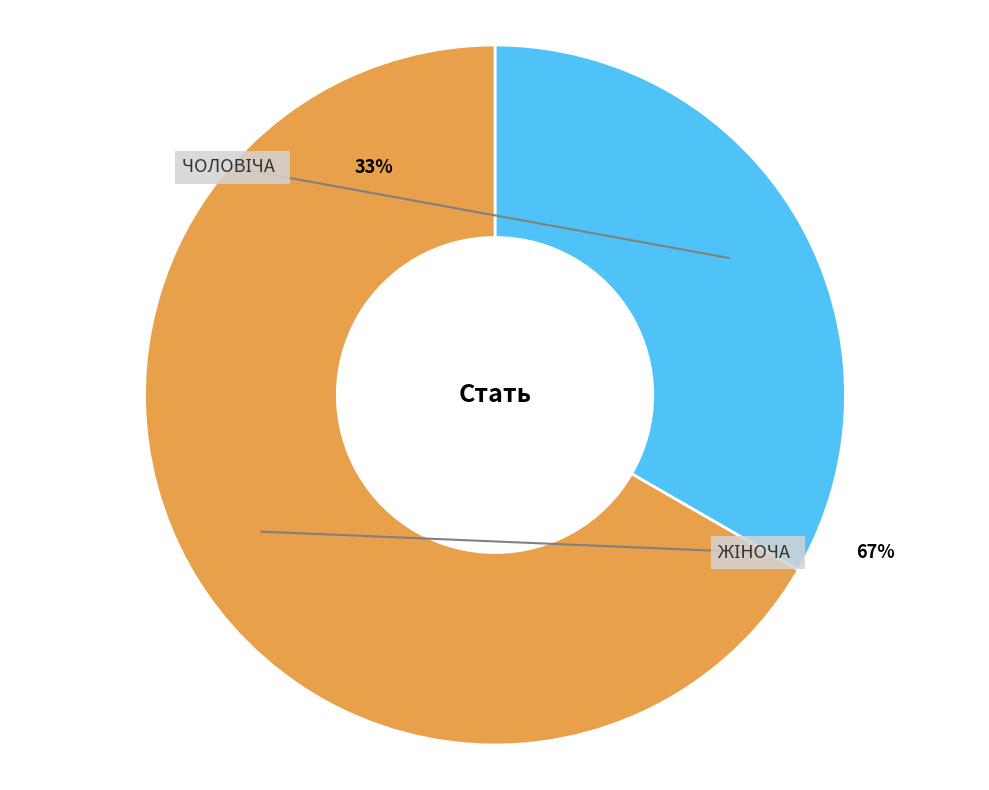

To the nearest percent, what percentage of the pie is Чоловіча?

33%